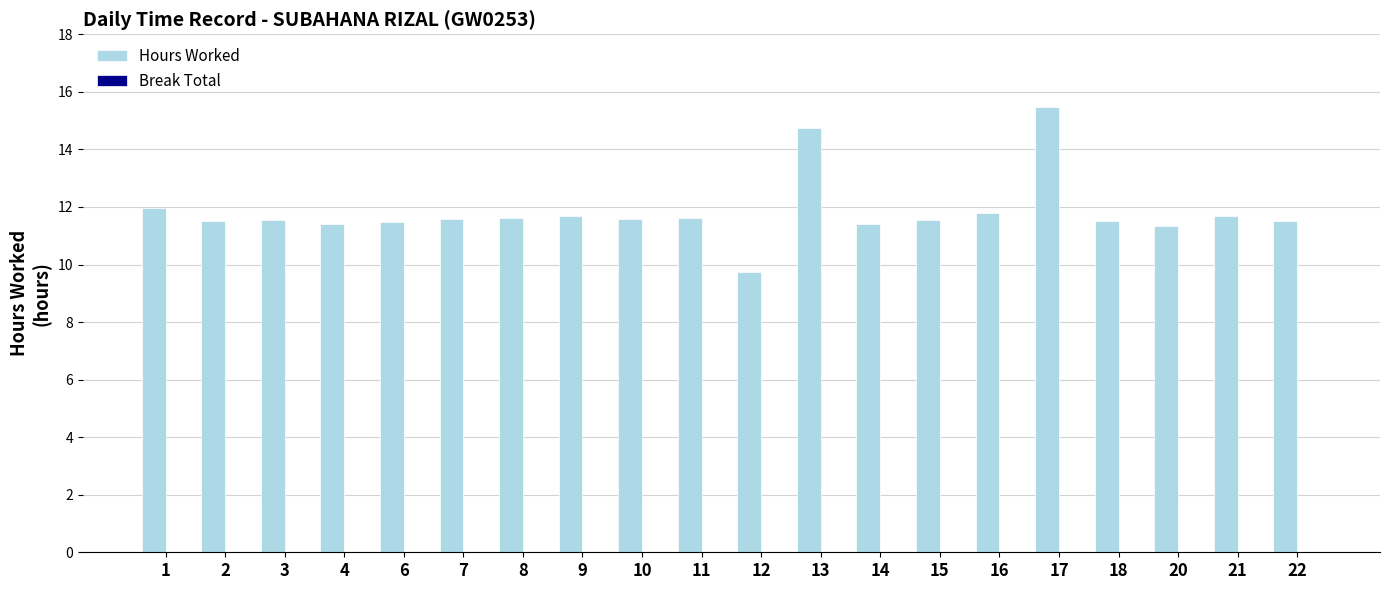

What is the change in value from 1 to 17?

+3.5